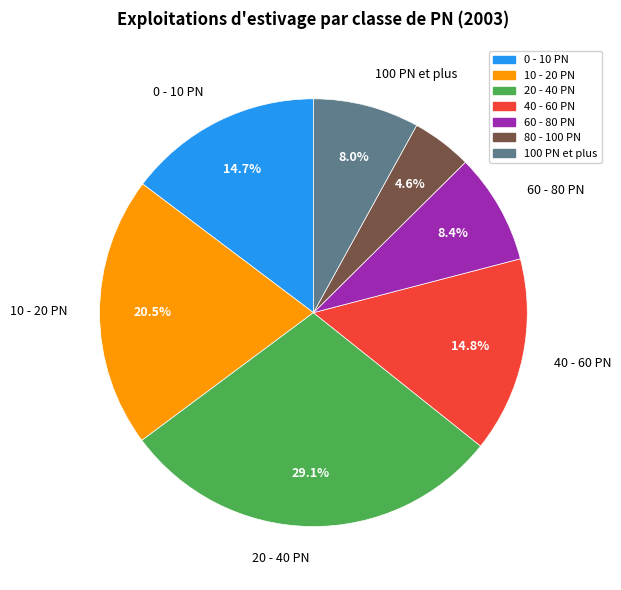

Is 60 - 80 PN the majority of the pie?

No